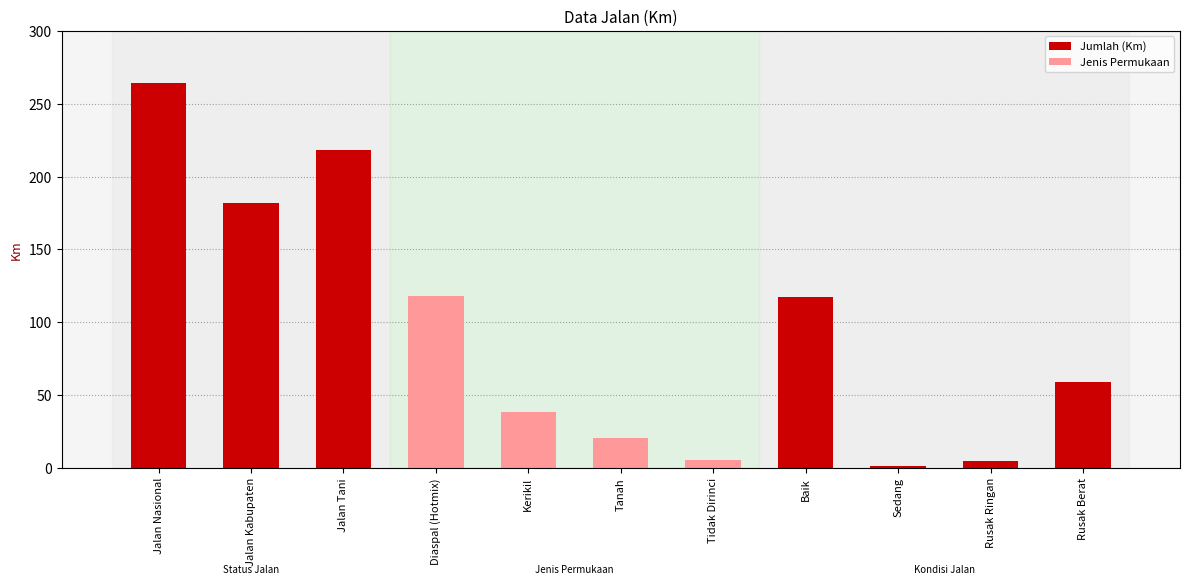

What is the sum of all values?

1027.8